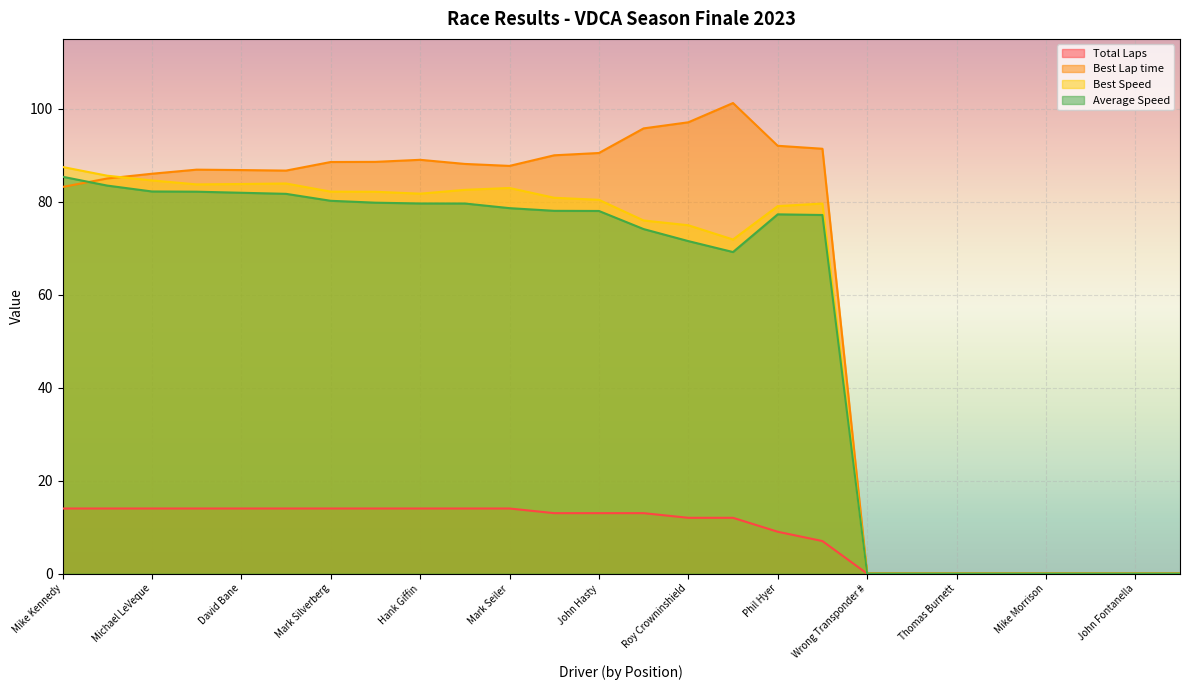

What is the difference between the Best Speed values at Barry Ellison and Mike Kennedy?

7.9